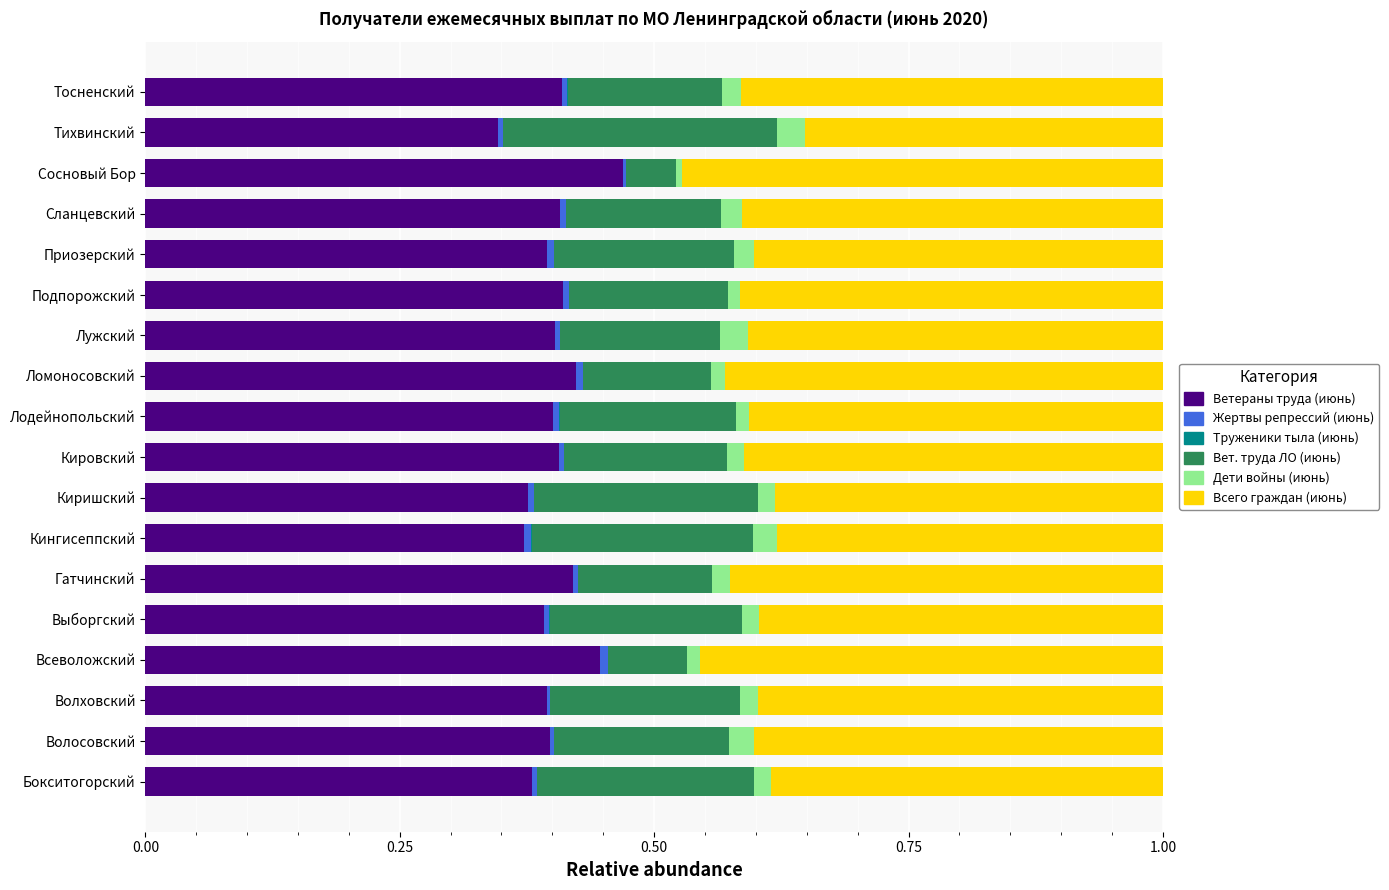

The Ветераны труда (июнь) series shows 0.4 at Ломоносовский. True or false?

True